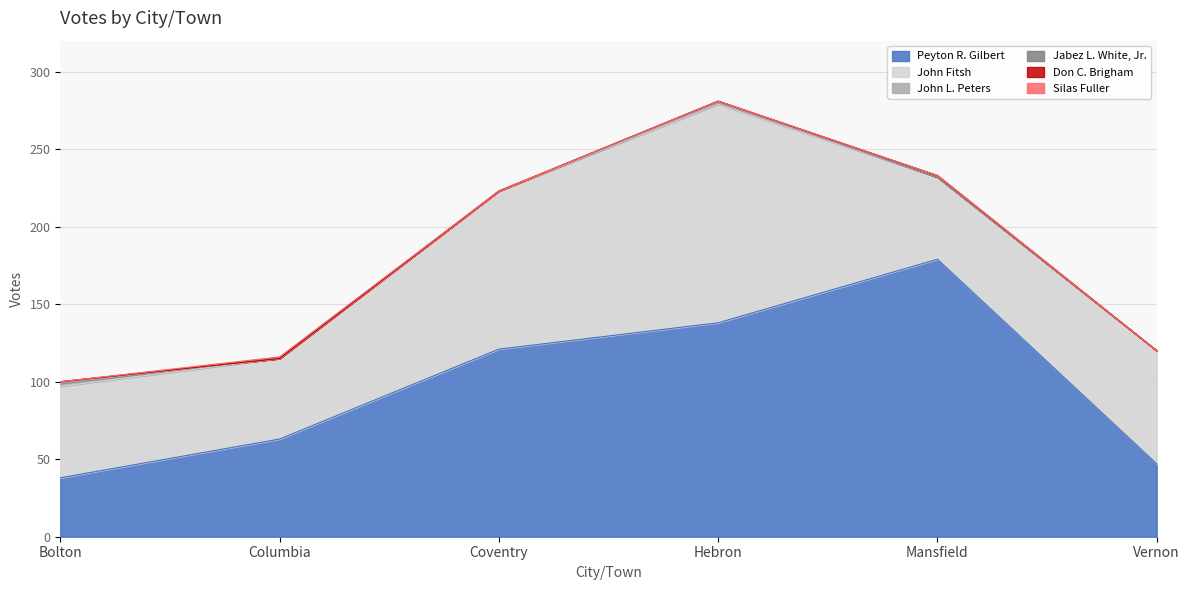

List the series in order of their peak value, lowest first.

Jabez L. White, Jr., Don C. Brigham, Silas Fuller, John L. Peters, John Fitsh, Peyton R. Gilbert